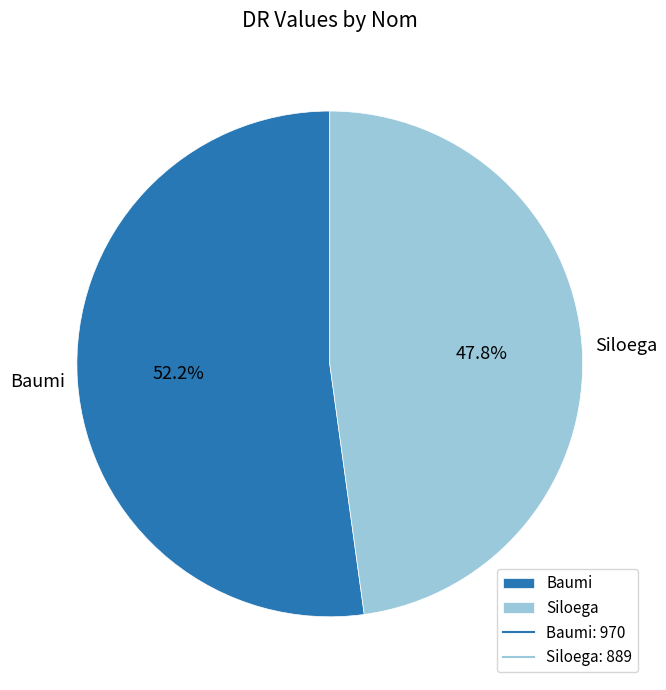

Combined, what portion of the pie is Baumi and Siloega?

100.0%